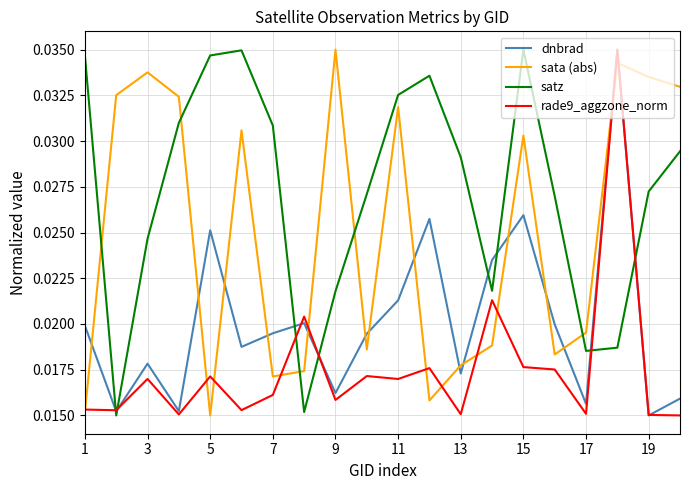

How many intersections are there between dnbrad and sata (abs)?

15